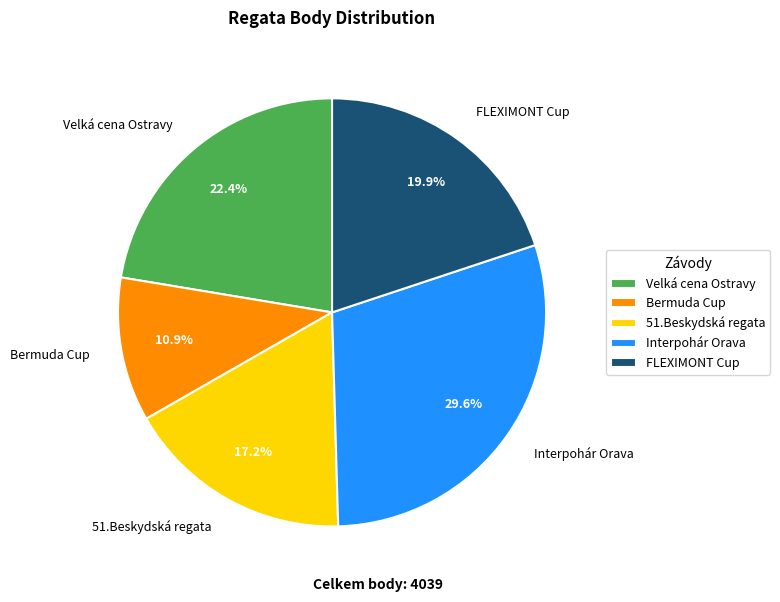

Count the number of slices in the pie.

5